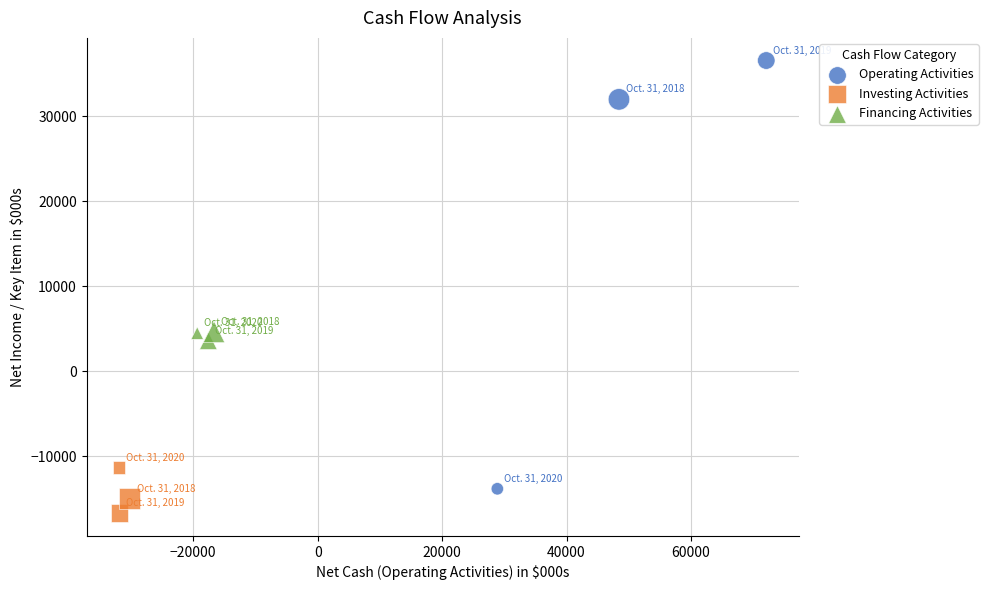

Which series contains the lowest Y value?

Investing Activities